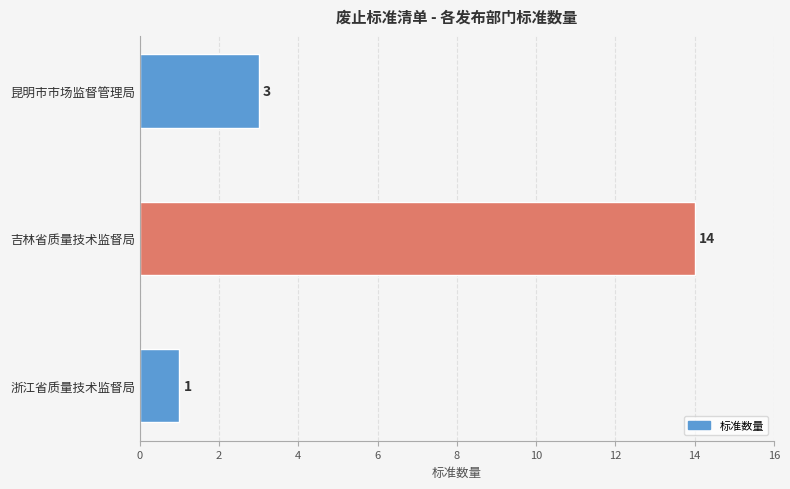

Is it true that the value at 吉林省质量技术监督局 is 4?

False